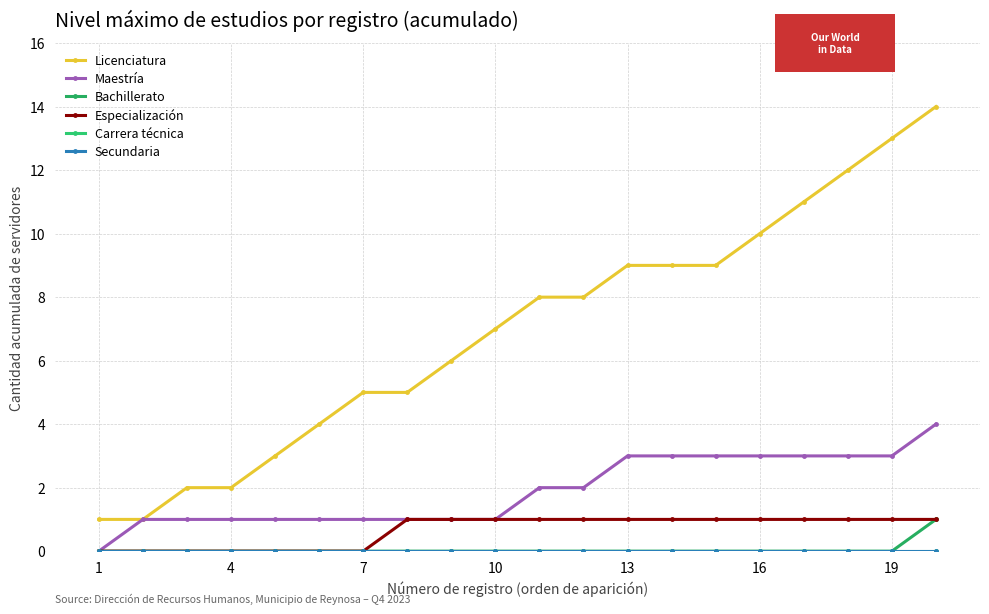

What is the sum of all Bachillerato values?

1